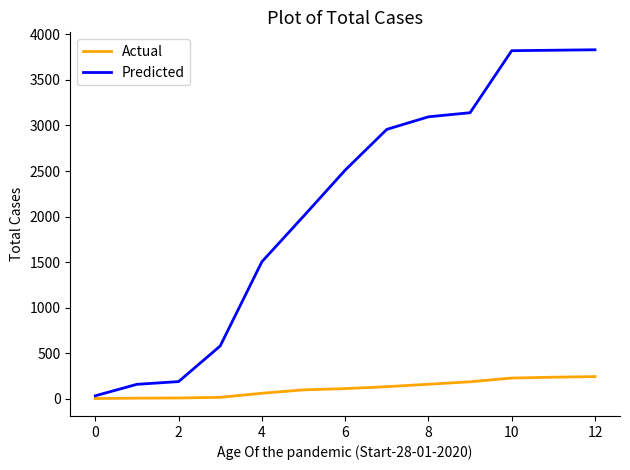

What is the maximum value shown in the chart?

3831